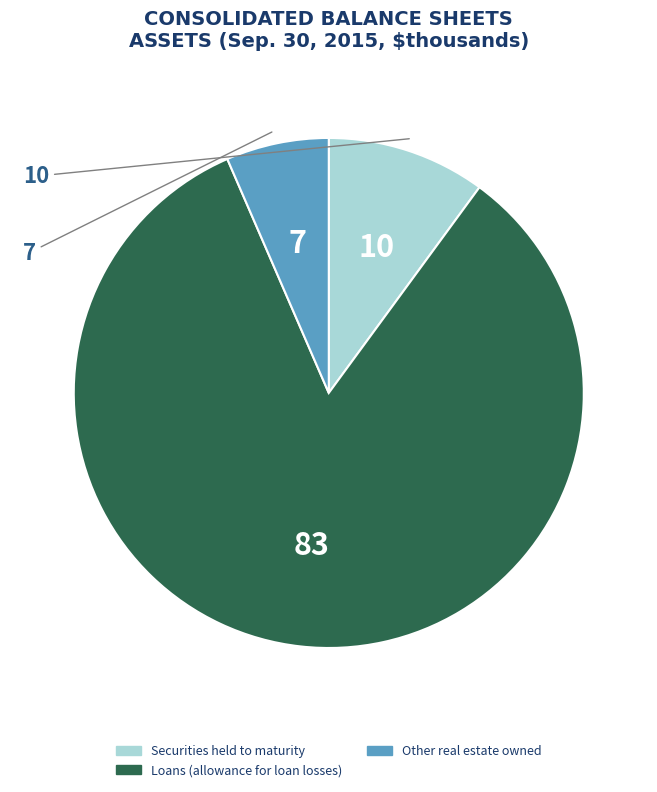

Is there a majority slice in this chart?

Yes